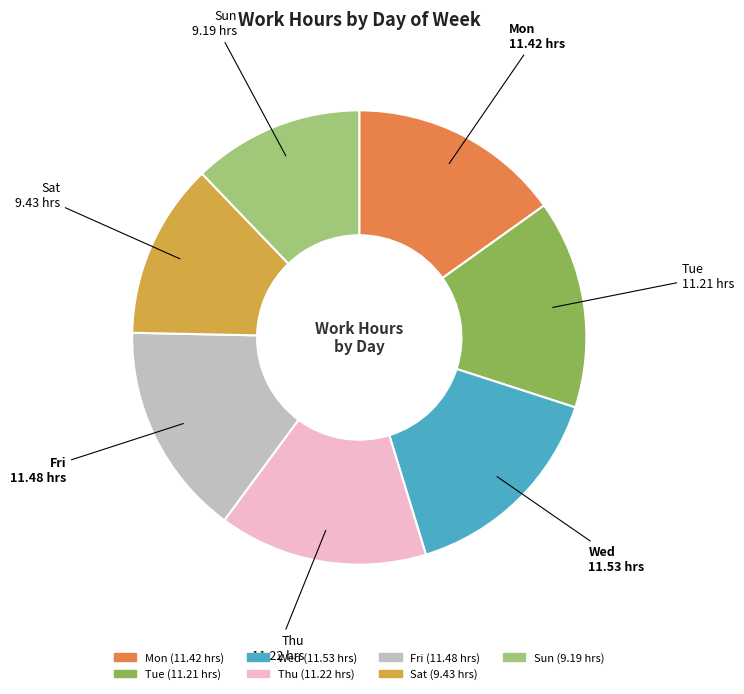

Do Tue and Thu together represent more than half of the pie?

No